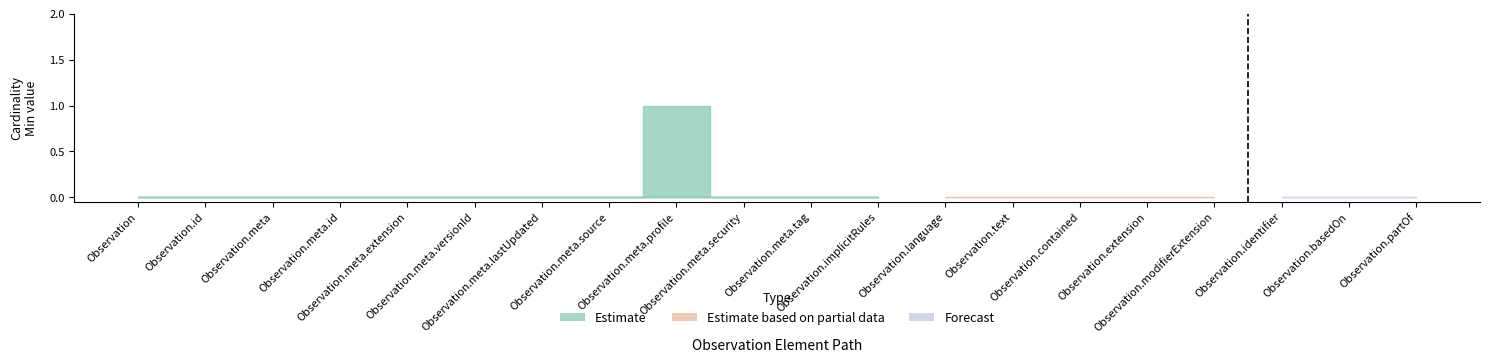

True or false: Base Min and Min intersect in this chart.

False